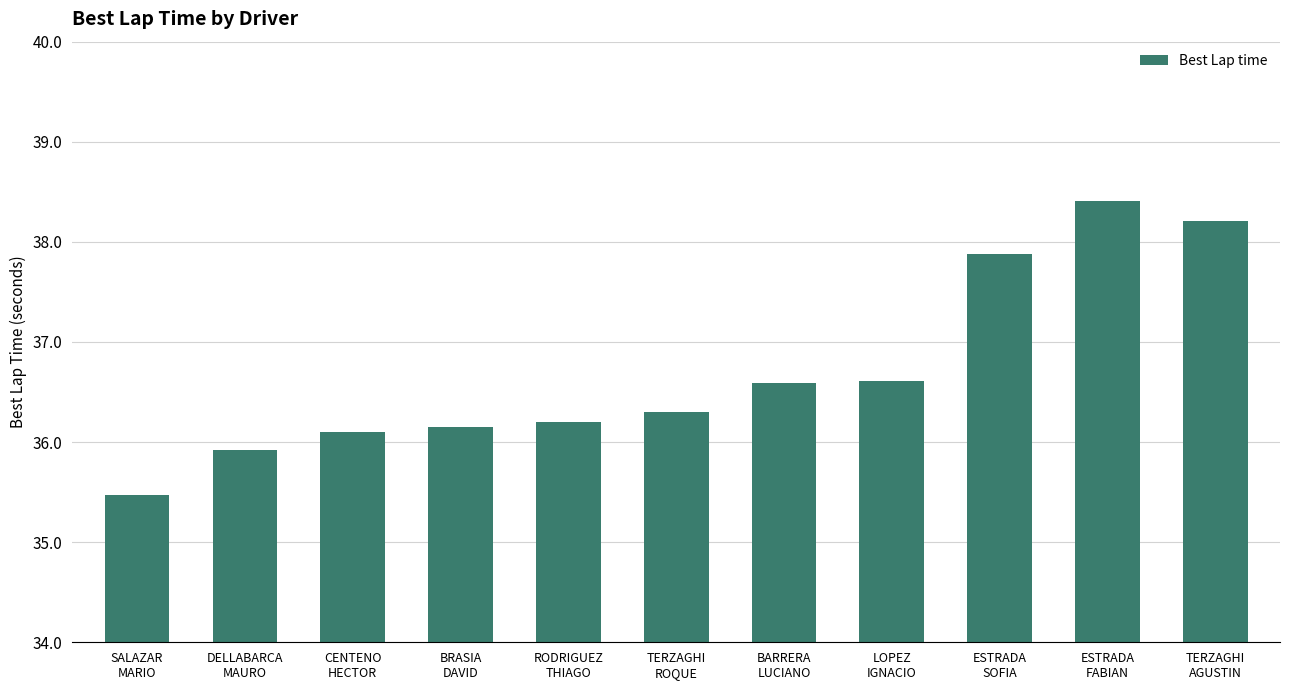

Which category has the highest value across all series?

ESTRADA
FABIAN